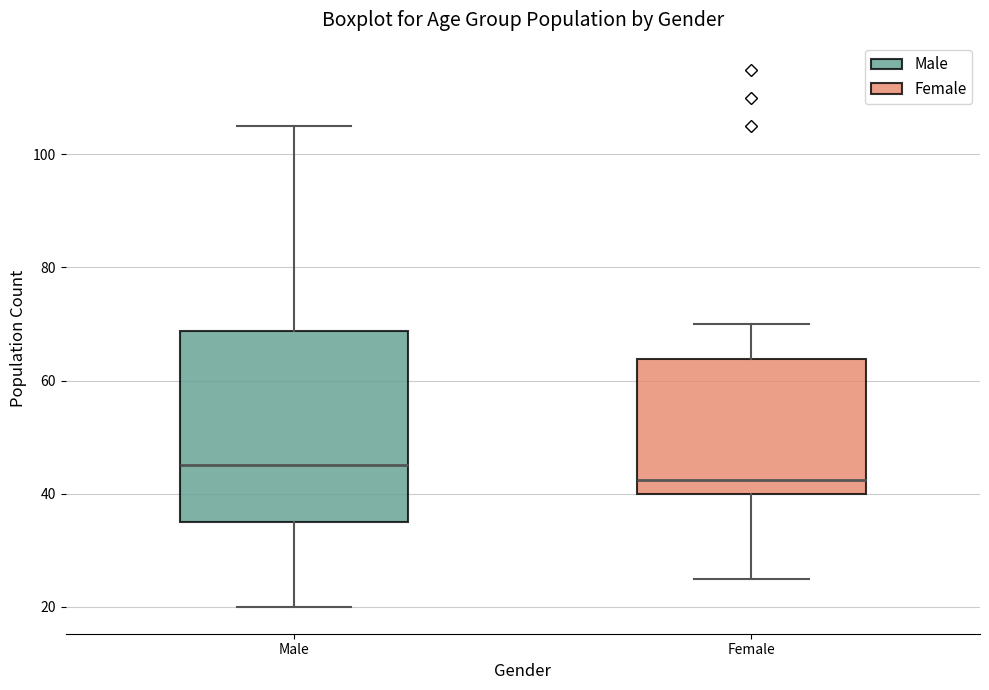

Comparing the boxes themselves (not the whiskers), which one is the tallest?

Male